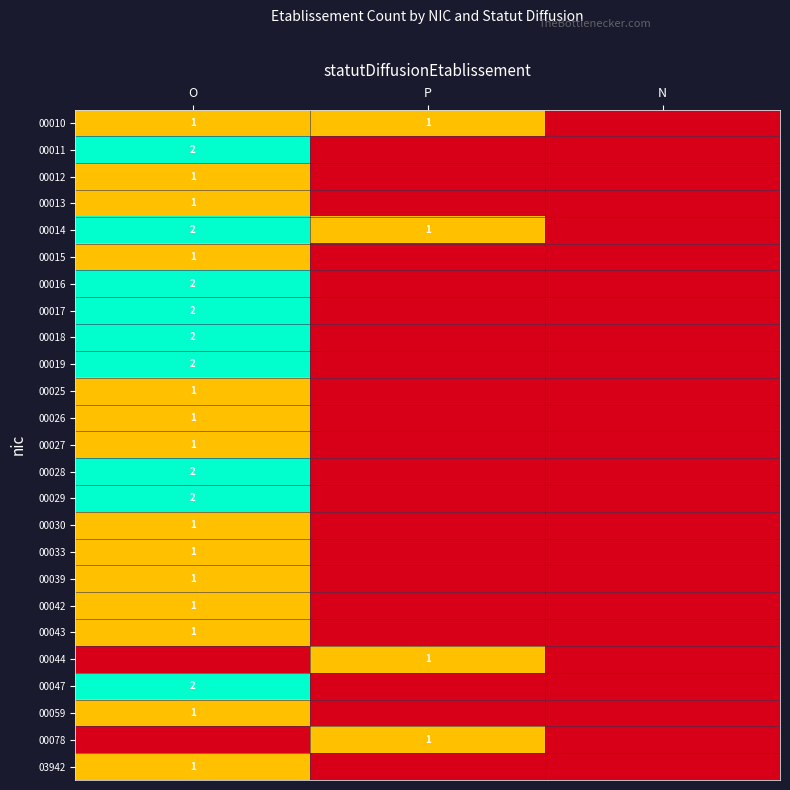

The 00015 series shows 1 at O. True or false?

True